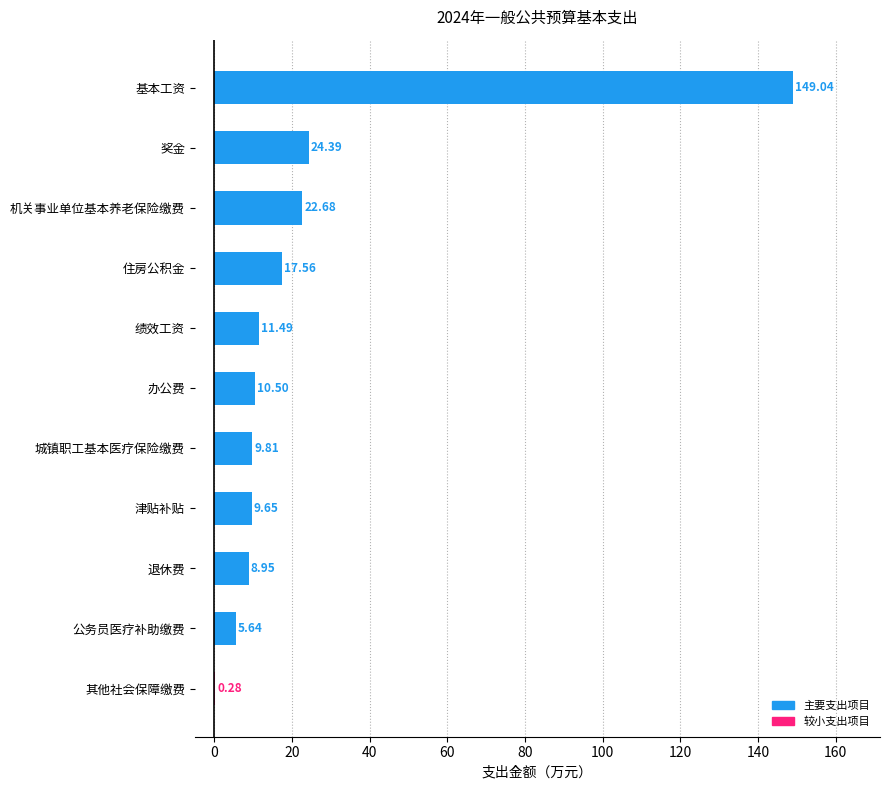

Between 机关事业单位基本养老保险缴费 and 公务员医疗补助缴费, which is larger?

机关事业单位基本养老保险缴费